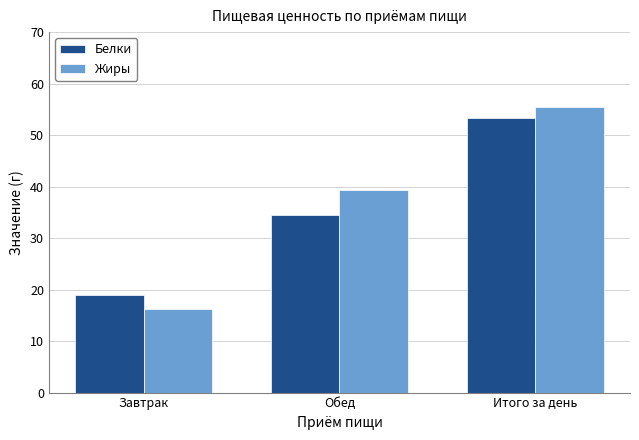

At which label does Жиры first exceed 39?

Обед